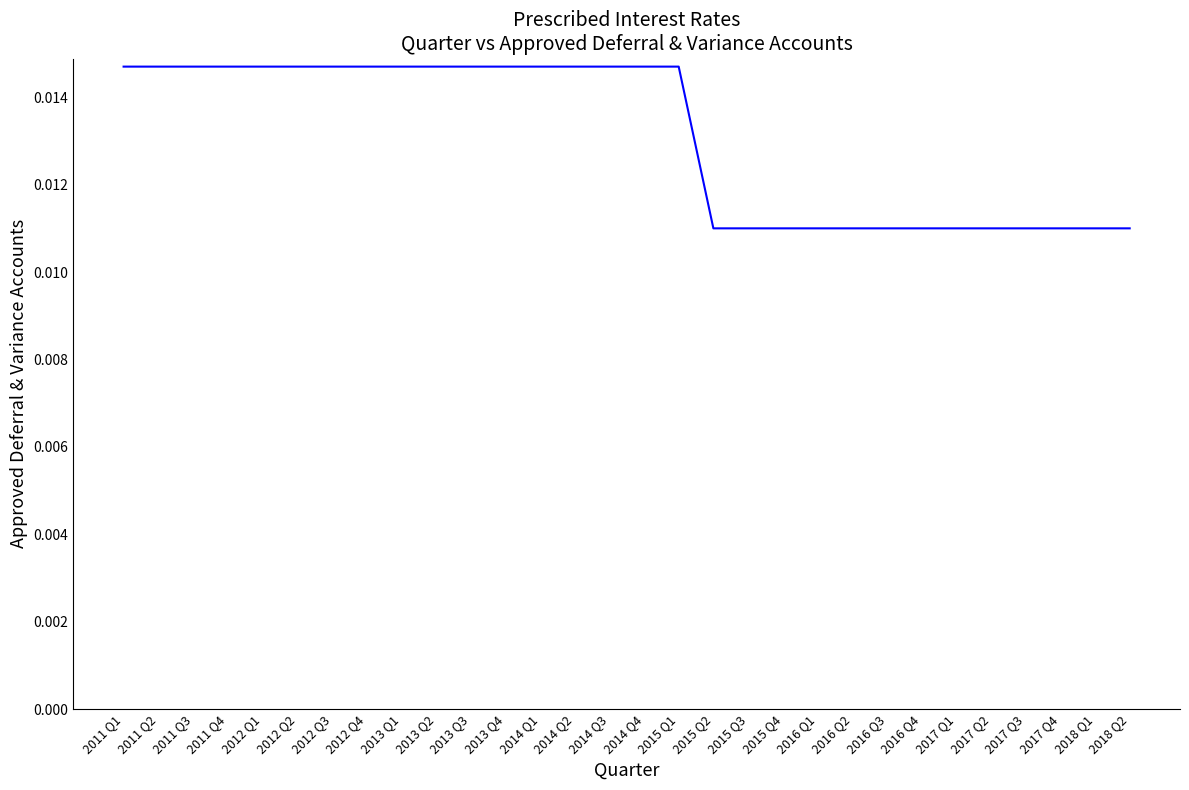

What position from the left is 2018 Q1?

29